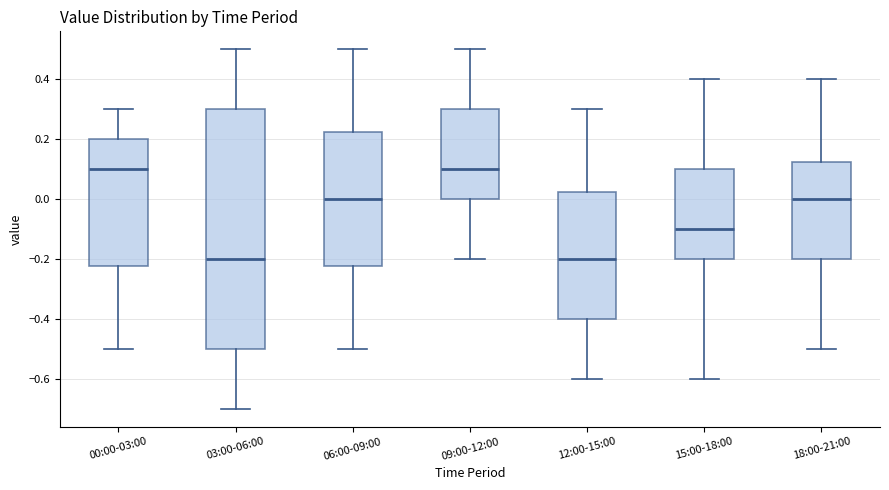

Reading left to right, transcribe this box plot: for each box, give where its median line is, the range the box spans, and where its two whiskers end, as read against the y-axis. The values are not printed on the chart, so give them approximately, as read against the axis.

00:00-03:00: median 0.10, box -0.22 to 0.20, whiskers -0.50 to 0.30
03:00-06:00: median -0.20, box -0.50 to 0.30, whiskers -0.70 to 0.50
06:00-09:00: median 0.00, box -0.22 to 0.22, whiskers -0.50 to 0.50
09:00-12:00: median 0.10, box 0.00 to 0.30, whiskers -0.20 to 0.50
12:00-15:00: median -0.20, box -0.40 to 0.02, whiskers -0.60 to 0.30
15:00-18:00: median -0.10, box -0.20 to 0.10, whiskers -0.60 to 0.40
18:00-21:00: median 0.00, box -0.20 to 0.12, whiskers -0.50 to 0.40